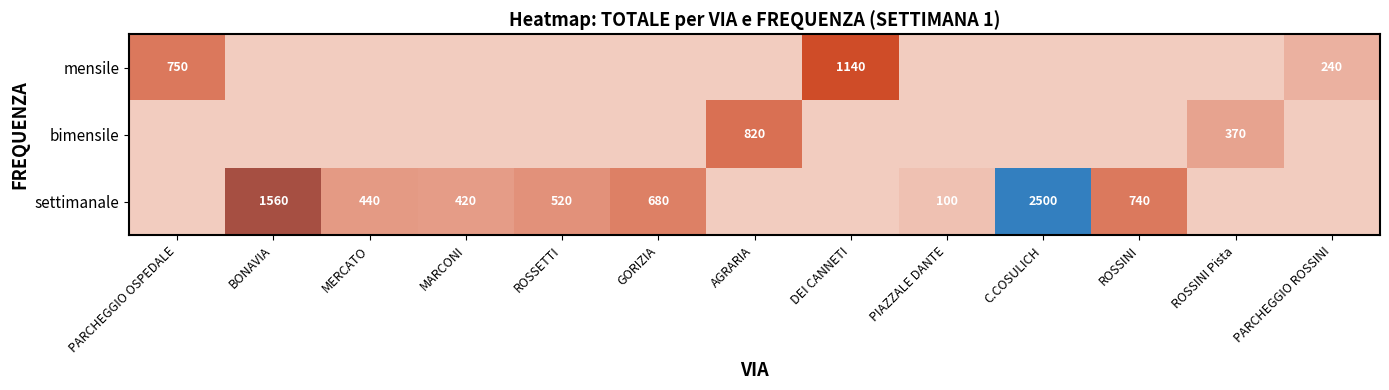

The settimanale series shows 895 at GORIZIA. True or false?

False